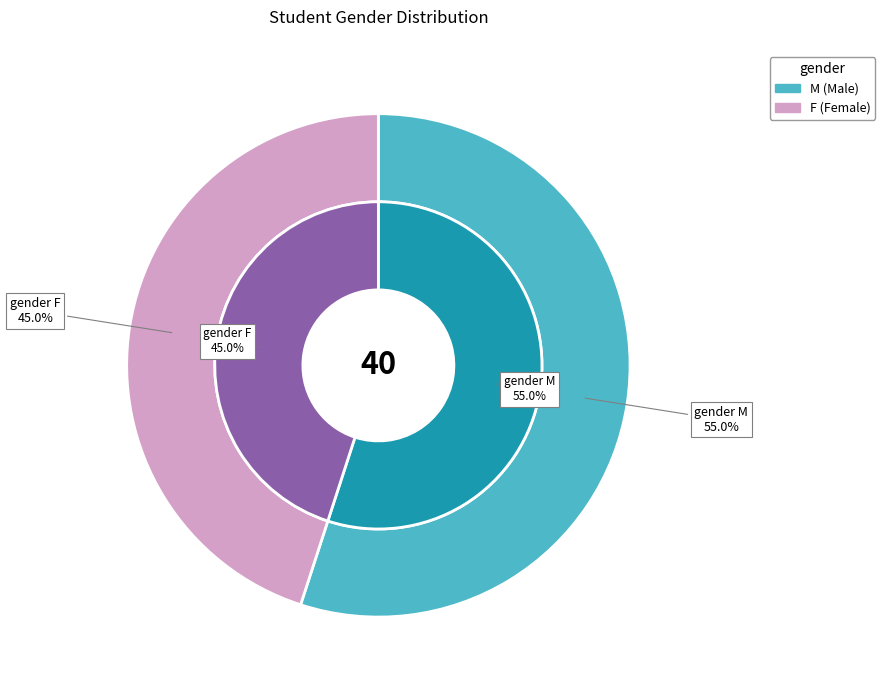

Rank the categories by value from highest to lowest.

M, F